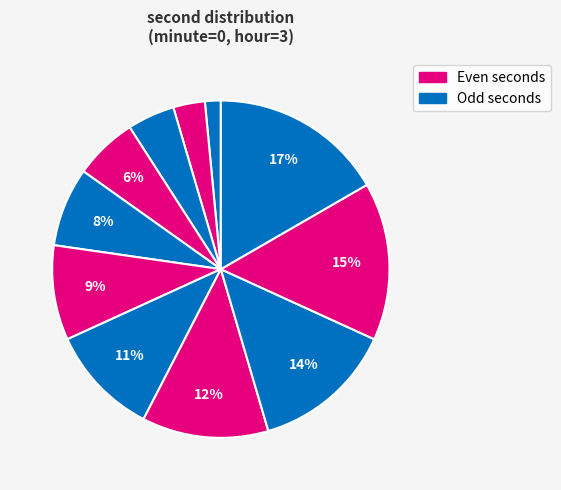

Which category has the biggest portion of the pie?

22